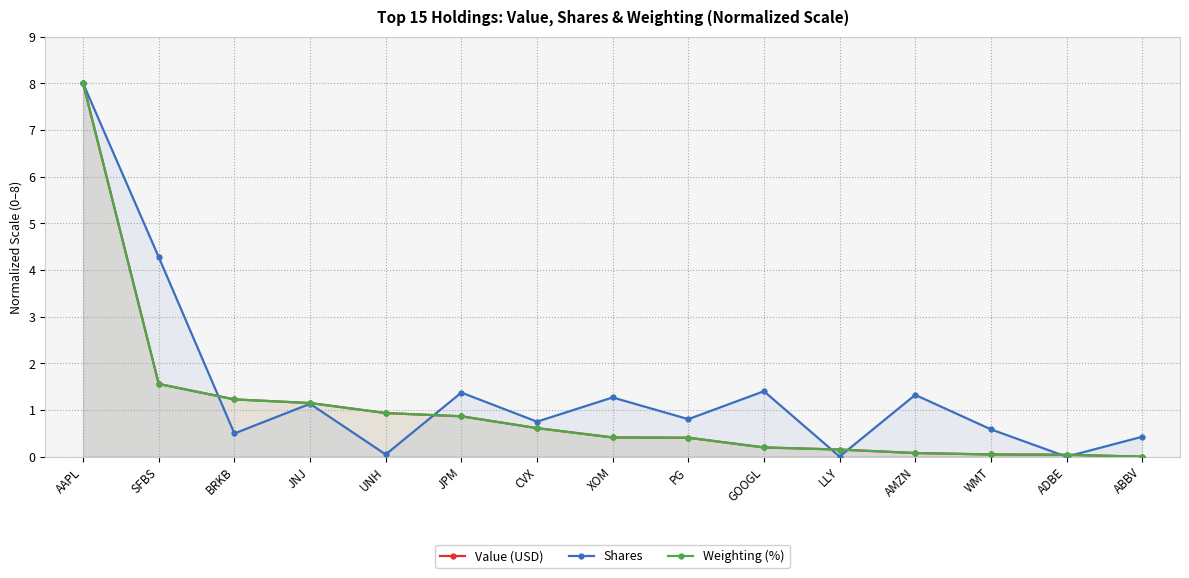

How many lines are shown in the chart?

3